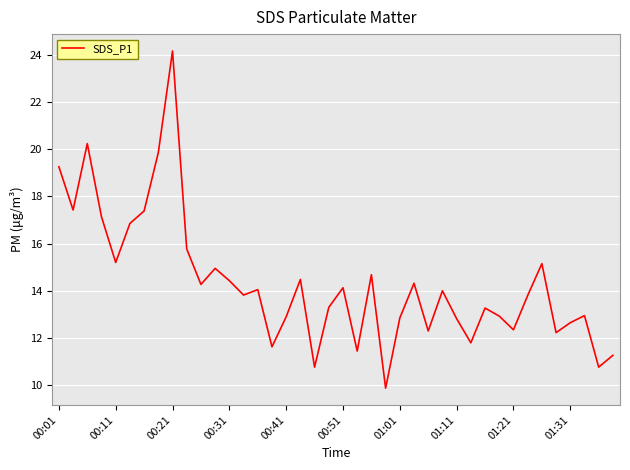

How many lines are shown in the chart?

1